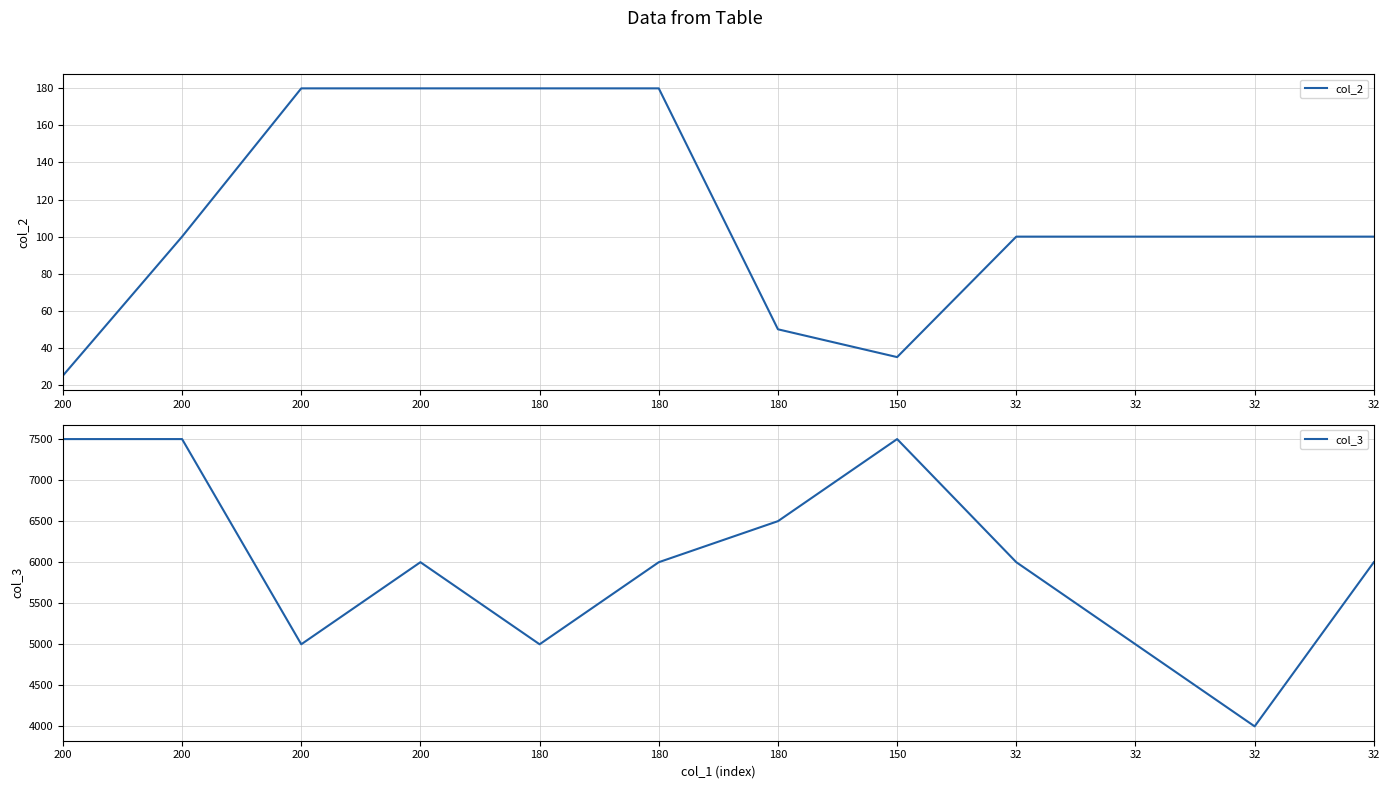

Count the col_3 values in the range 5000 to 7500.

11